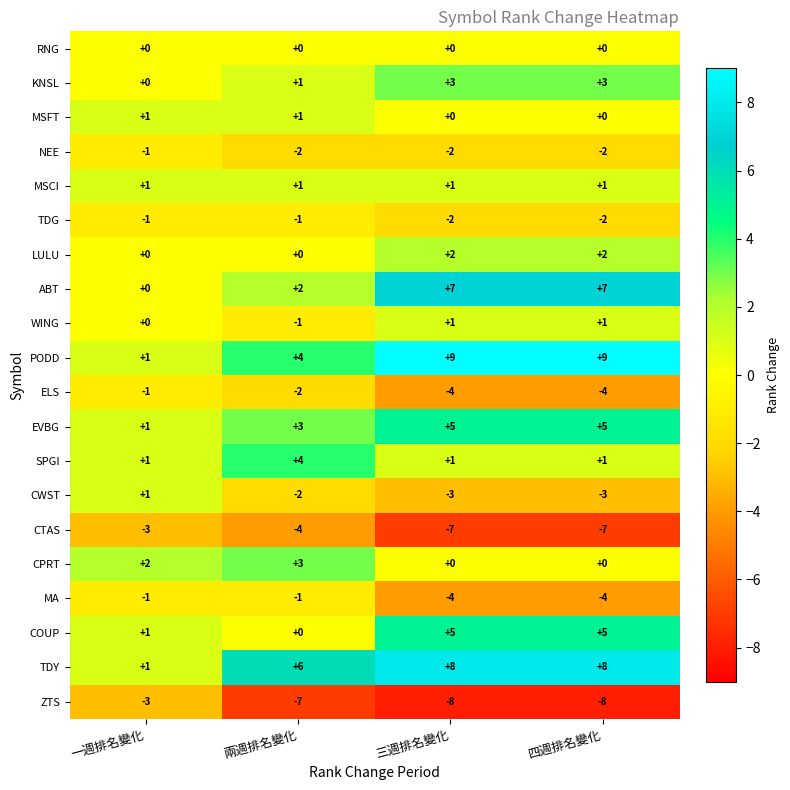

What is the spread (max minus min) of values at 三週排名變化?

17